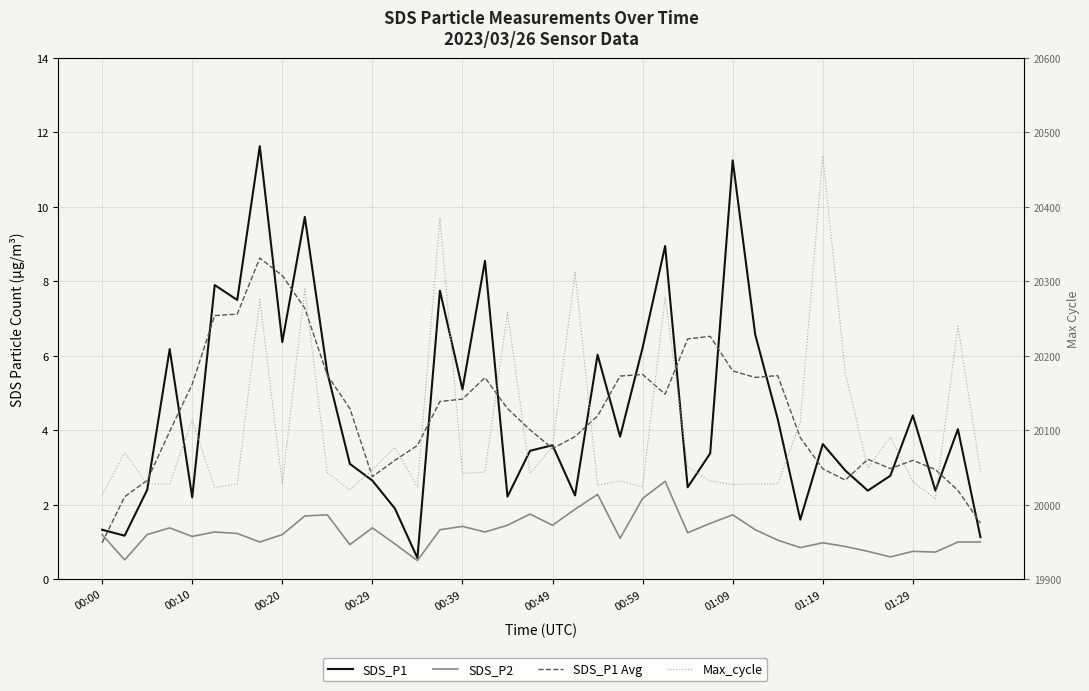

How many lines are shown in the chart?

4